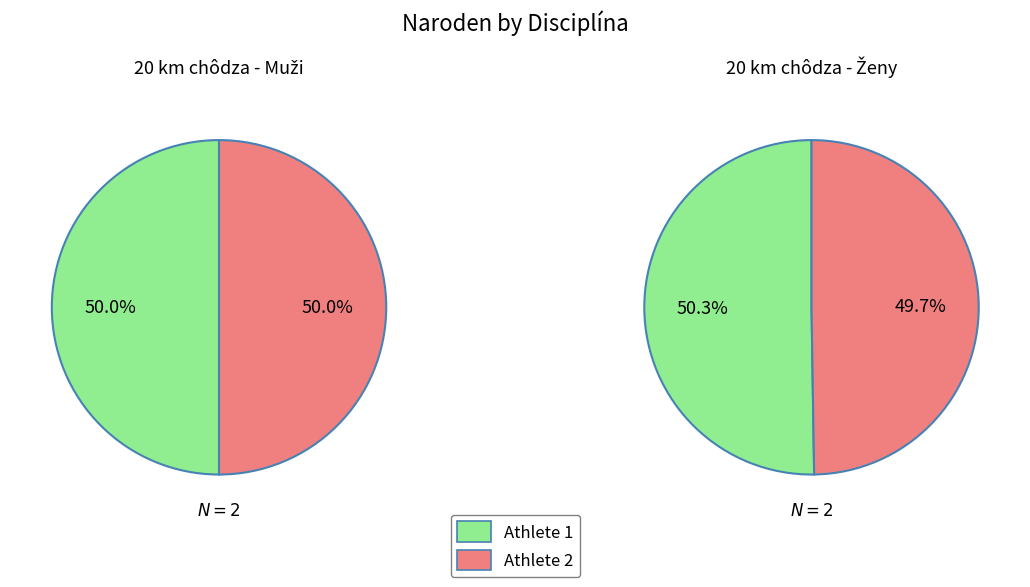

Rank the series by their maximum value, from highest to lowest.

20 km chôdza - Ženy, 20 km chôdza - Muži